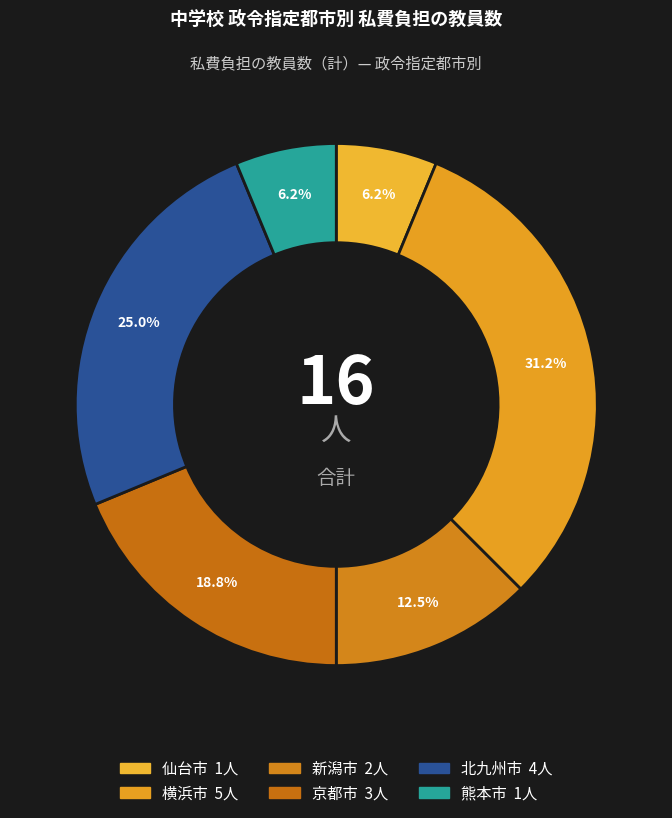

To the nearest percent, what percentage of the pie is 北九州市?

25%